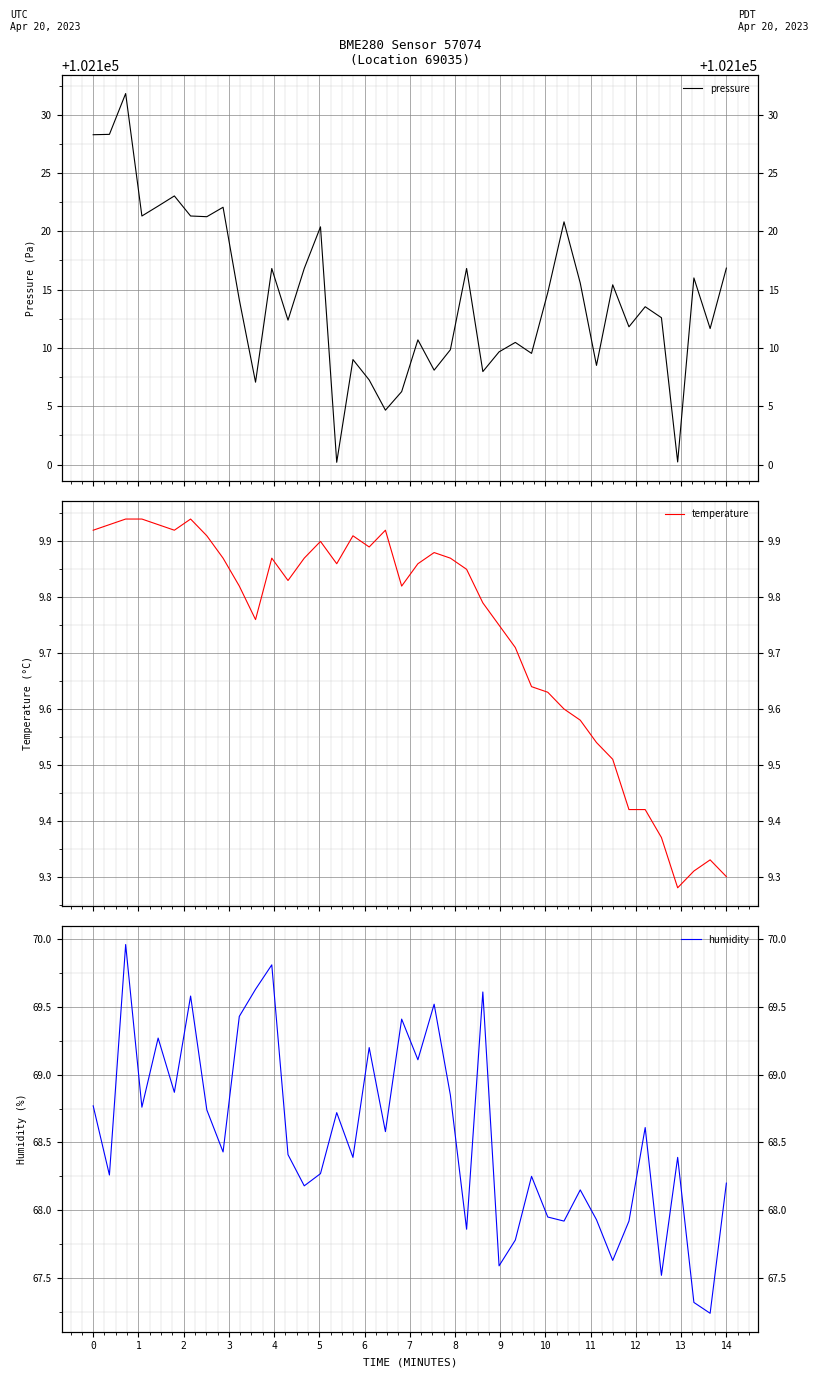

How many interior local valleys does the temperature series have?

7